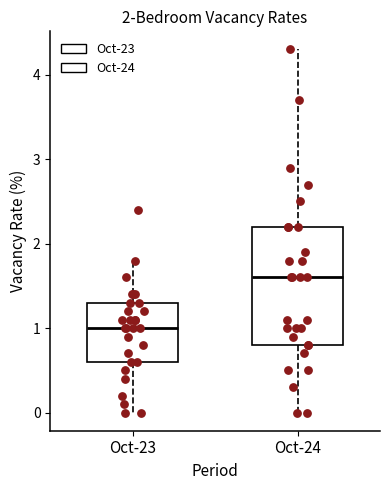

Comparing the boxes themselves (not the whiskers), which one is the tallest?

Oct-24